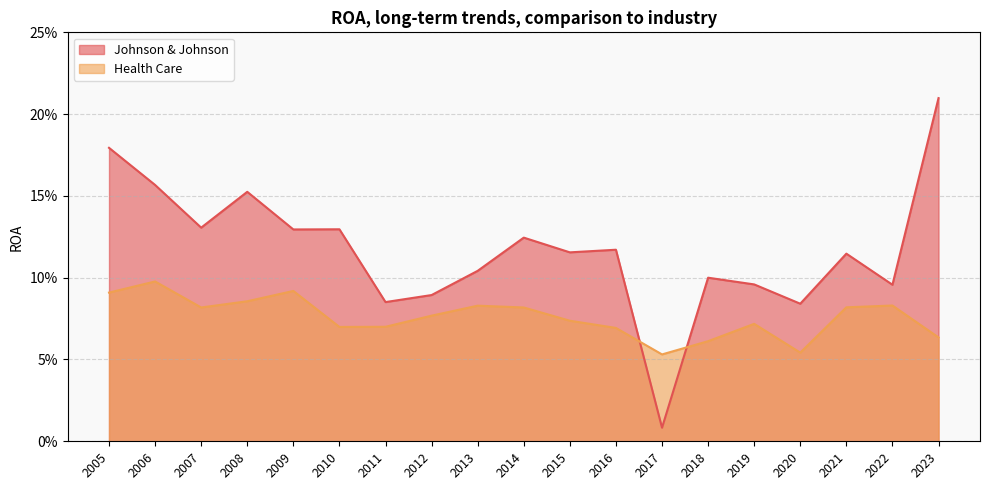

The value of Health Care at 2008 is 0.0. True or false?

False